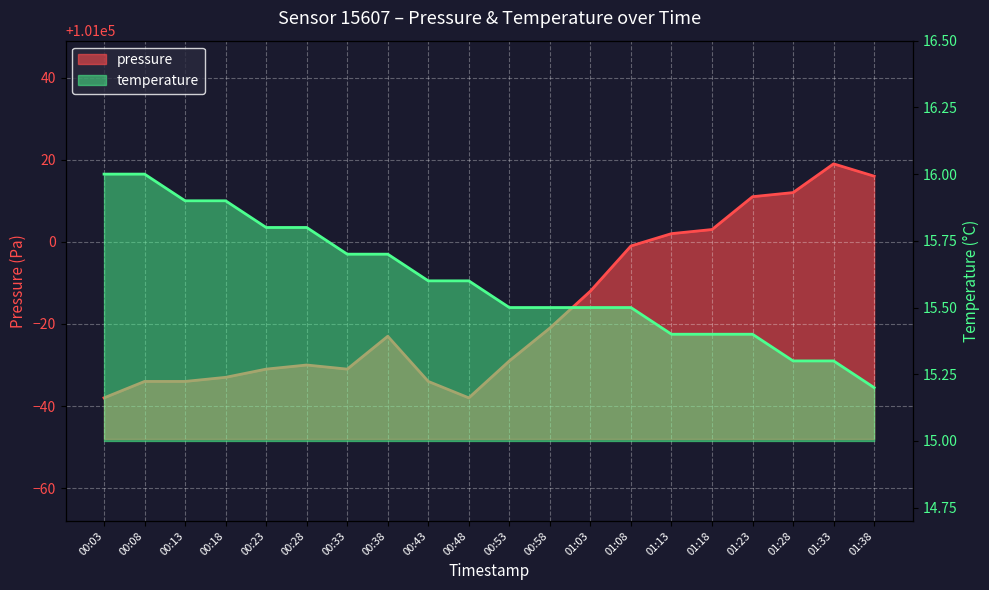

What is the difference between the maximum and minimum values in the temperature series?

0.8